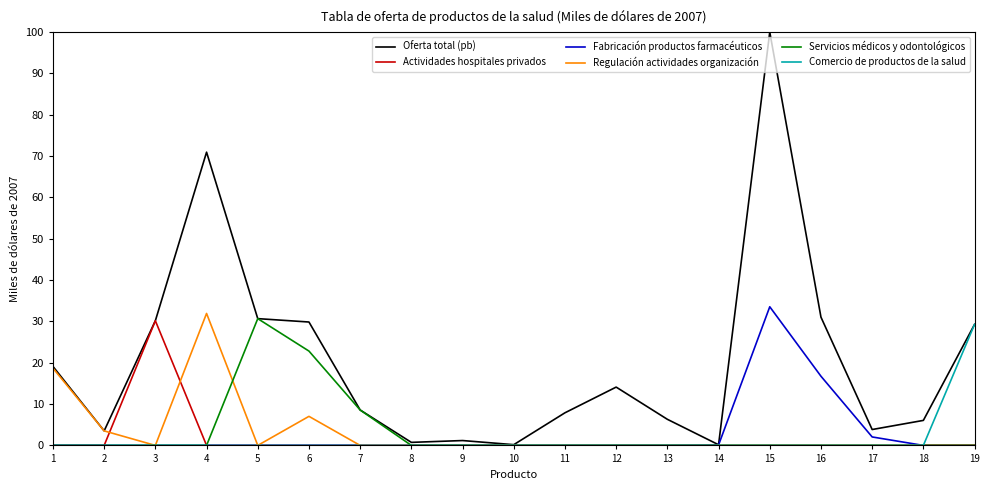

Which category has the highest value in the Servicios médicos y odontológicos series?

5